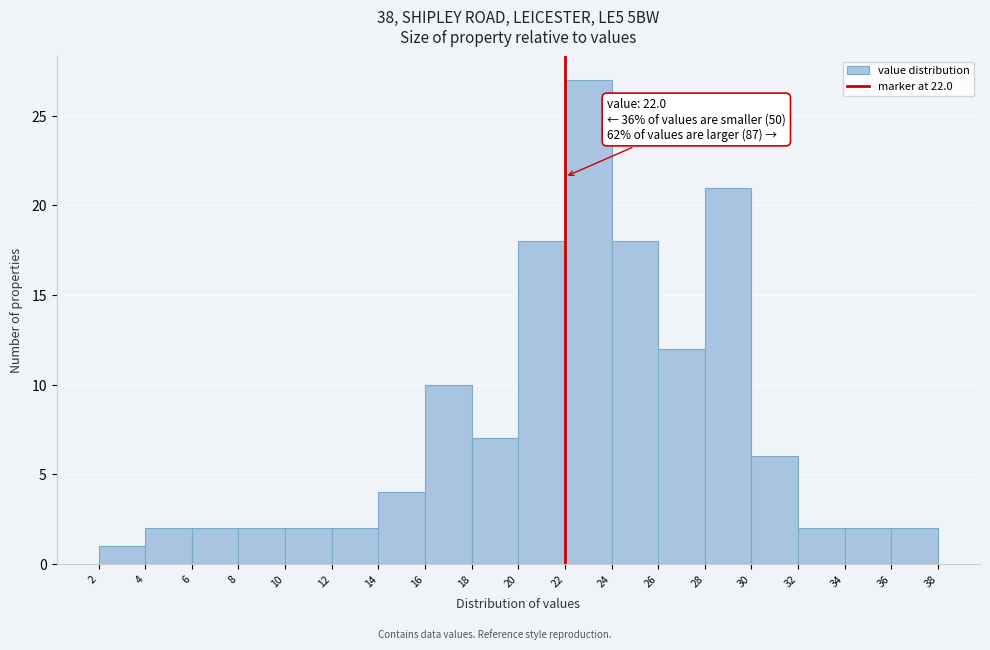

Over which range of the x-axis is the bar tallest?

22 to 24